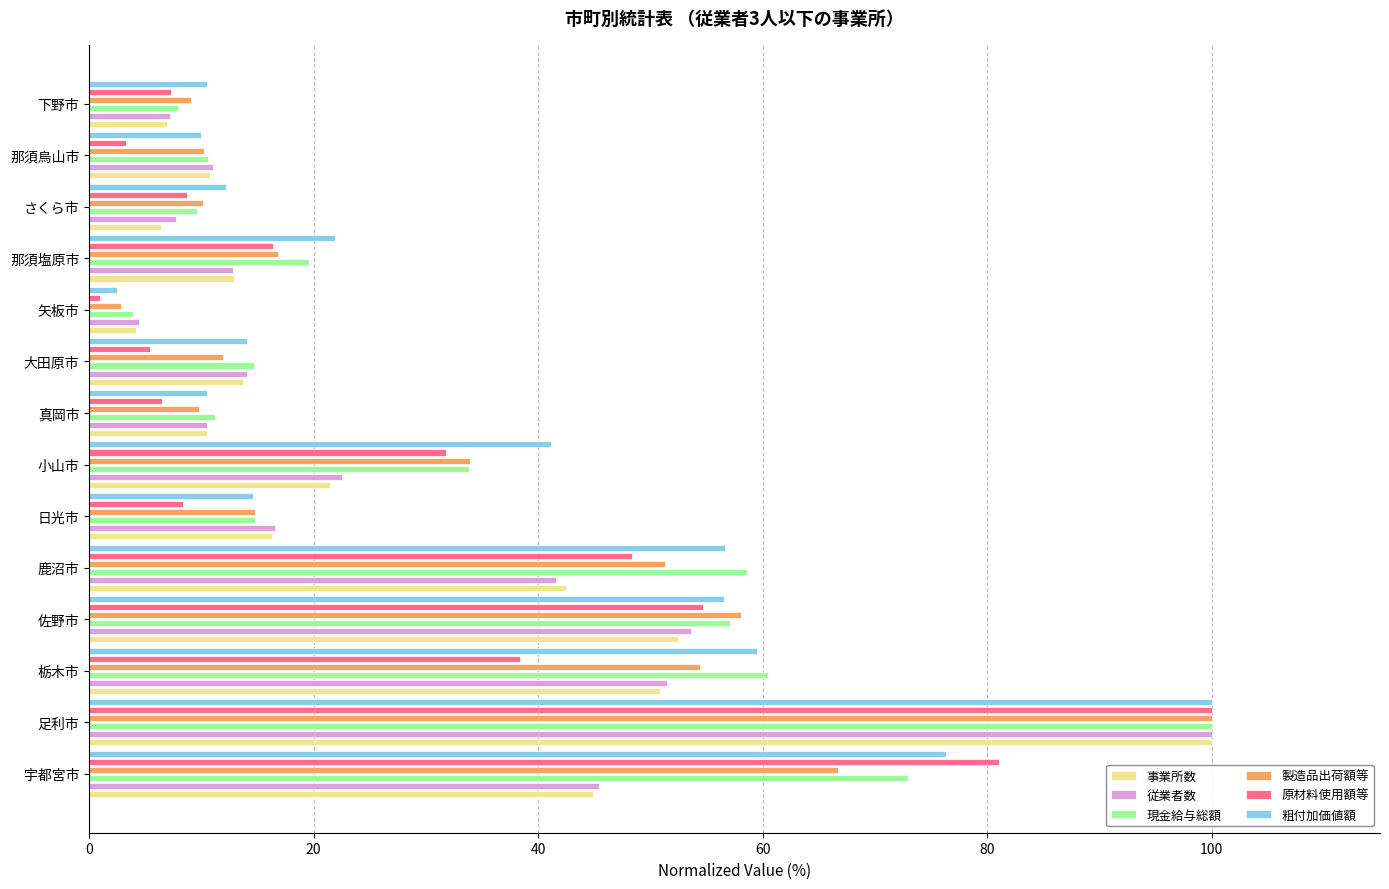

How many values in the 粗付加価値額 series are below 21?

7